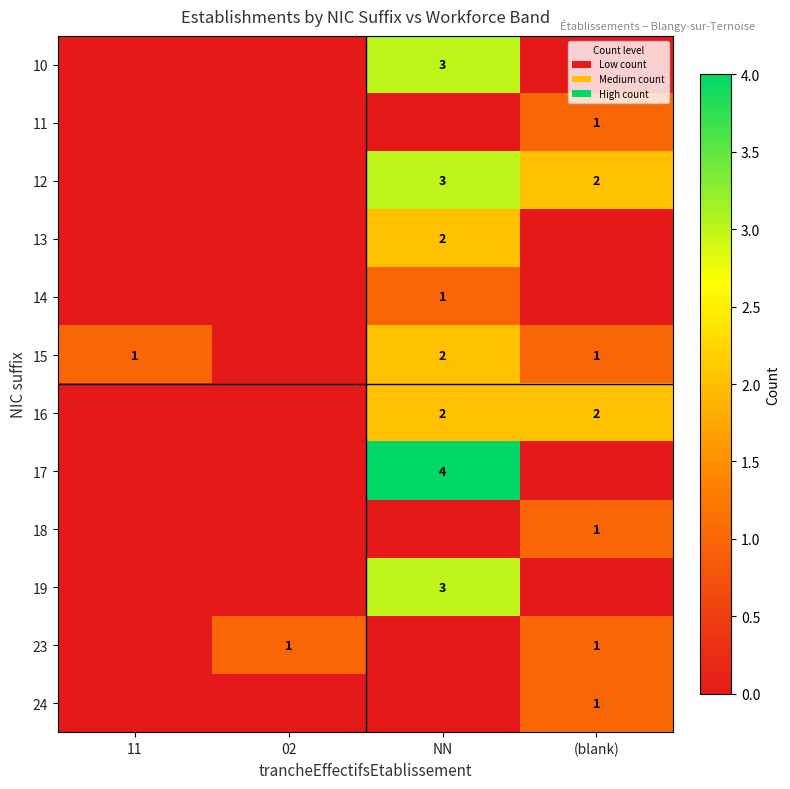

Is it true that 10 equals 3 at NN?

True